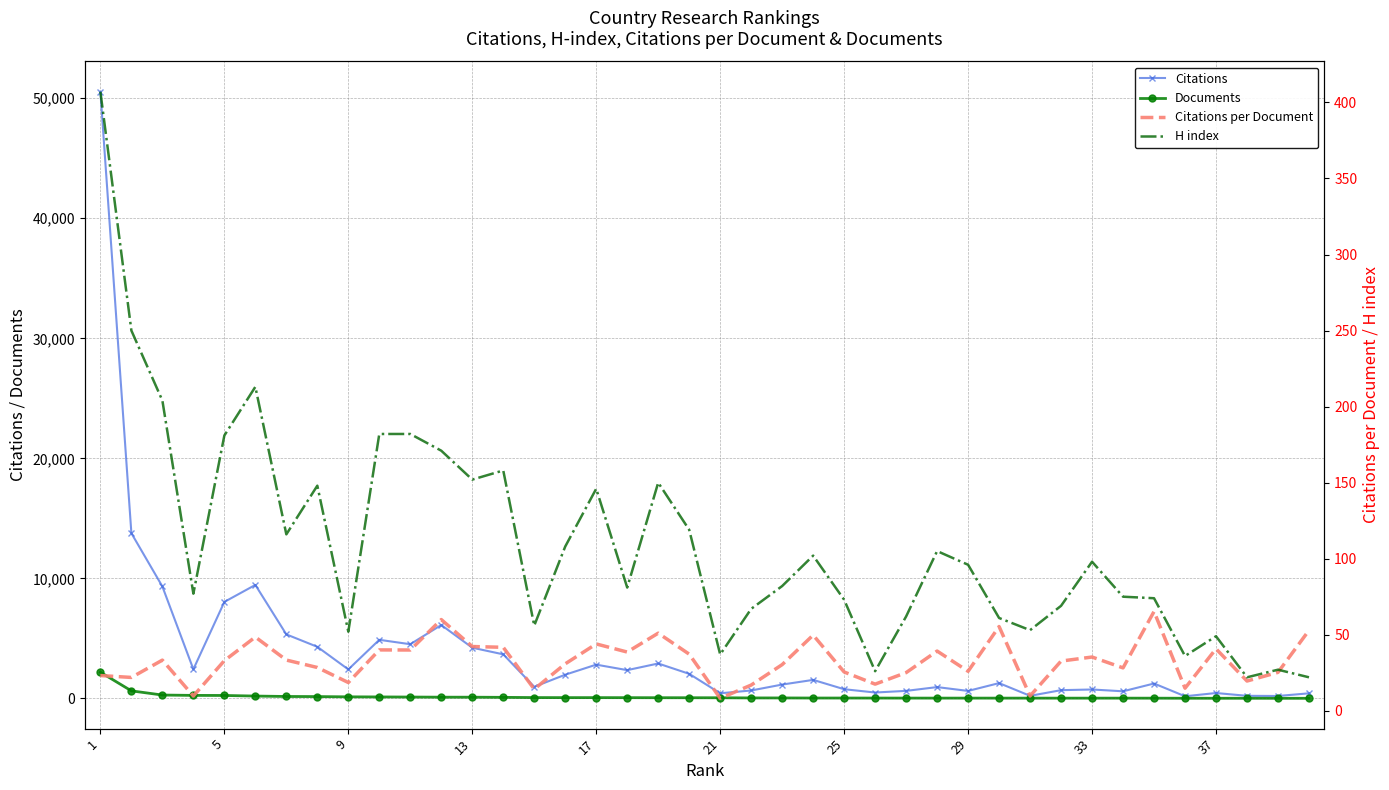

At which category is the sum across all series the highest?

1